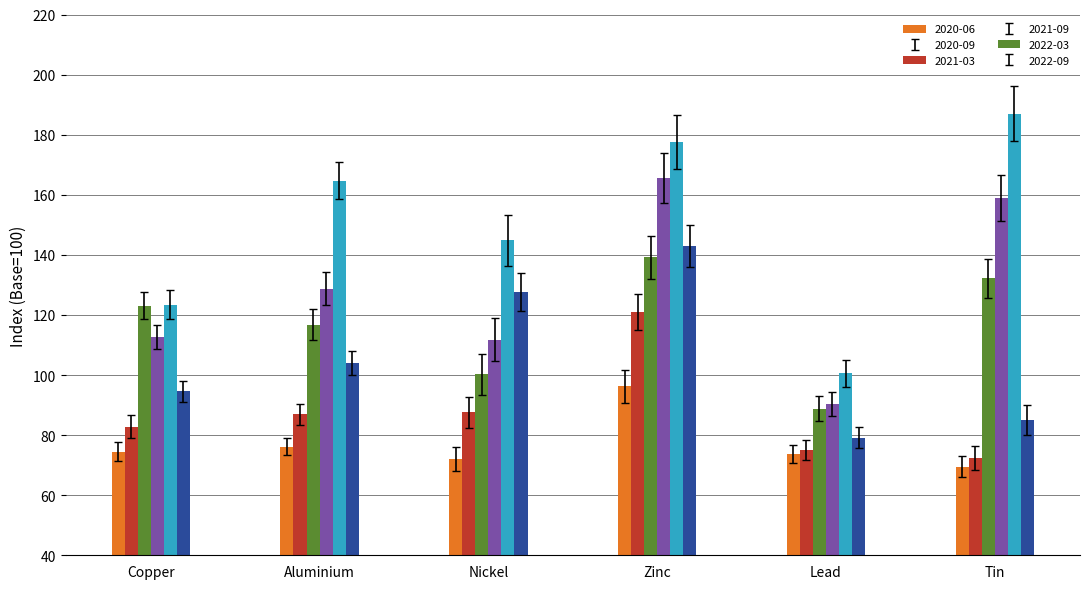

At which label does 2021-09 first exceed 128?

Aluminium